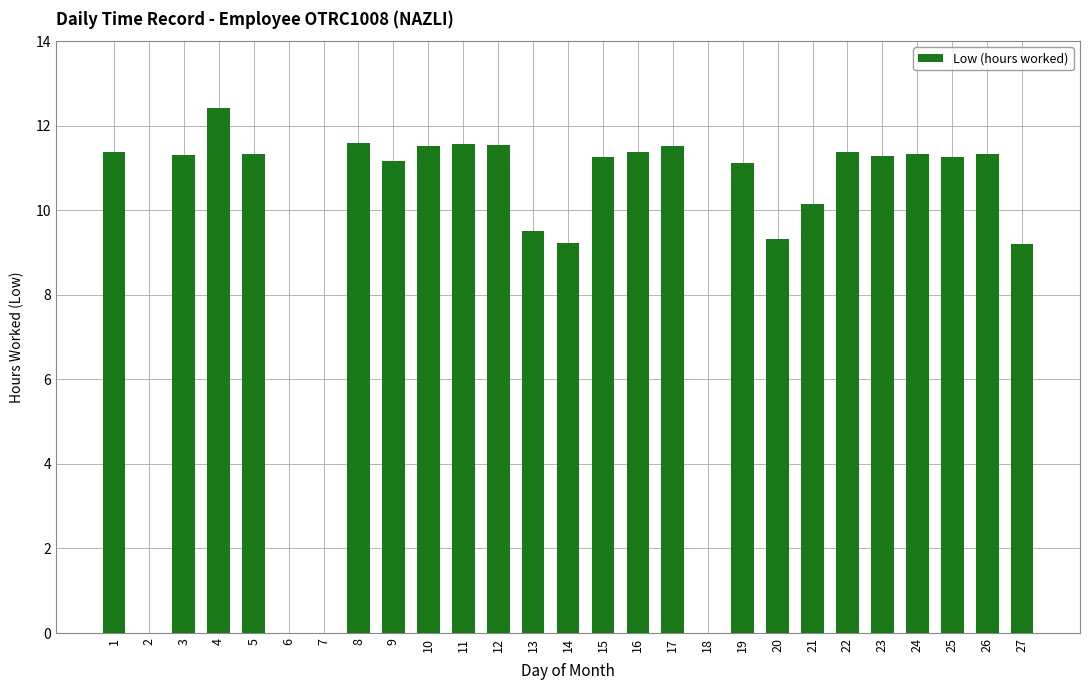

What is the sum of the values at 24 and 23?

22.6